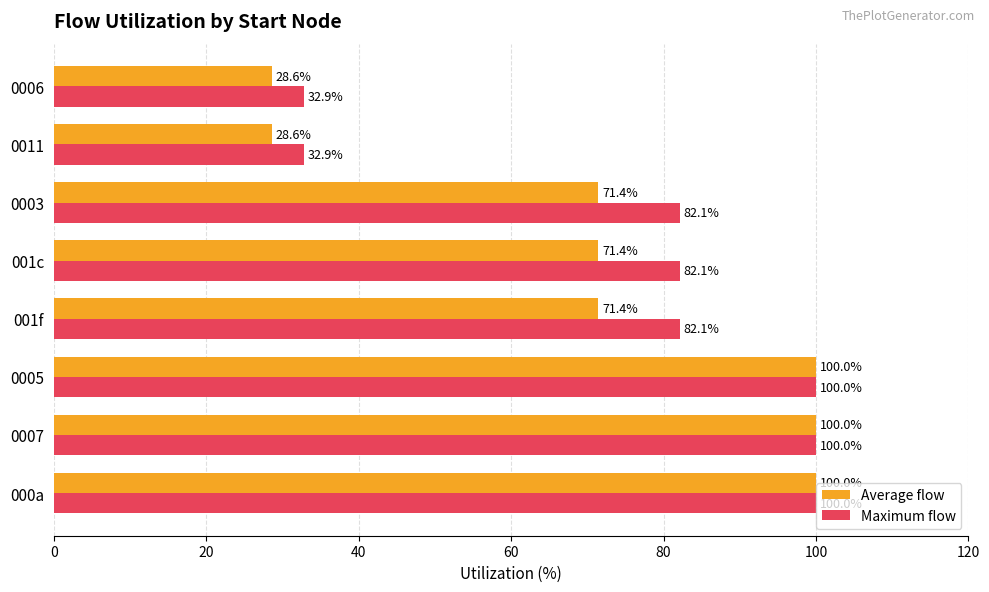

Which series has the largest total across all categories?

Maximum flow